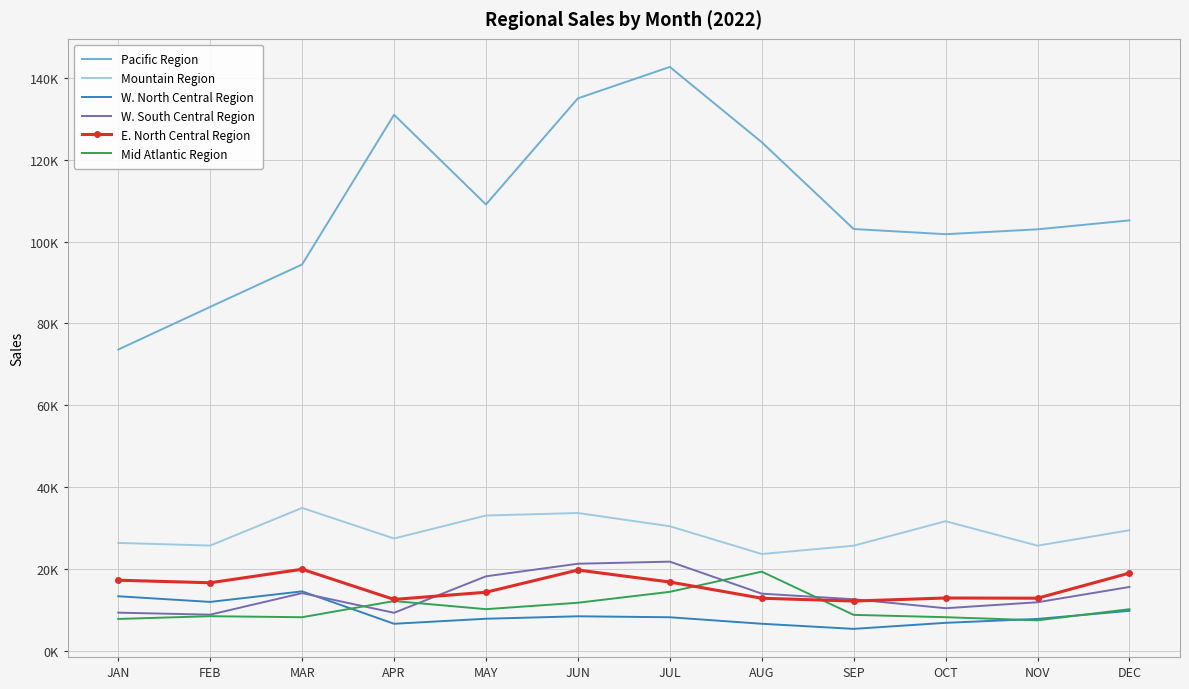

What are all the series names shown in the legend?

Pacific Region, Mountain Region, W. North Central Region, W. South Central Region, E. North Central Region, Mid Atlantic Region